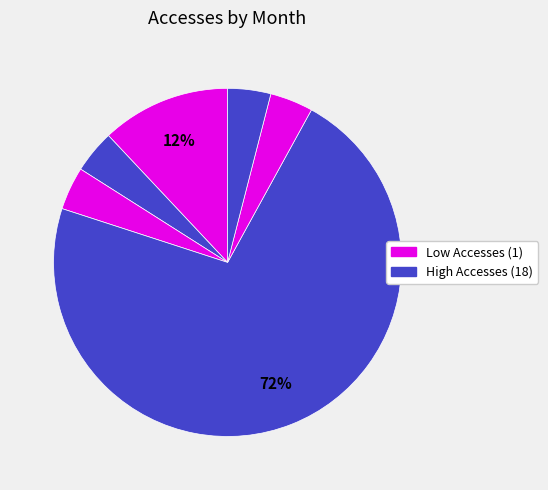

To the nearest percent, what is the difference between the largest and smallest slice percentages?

68%